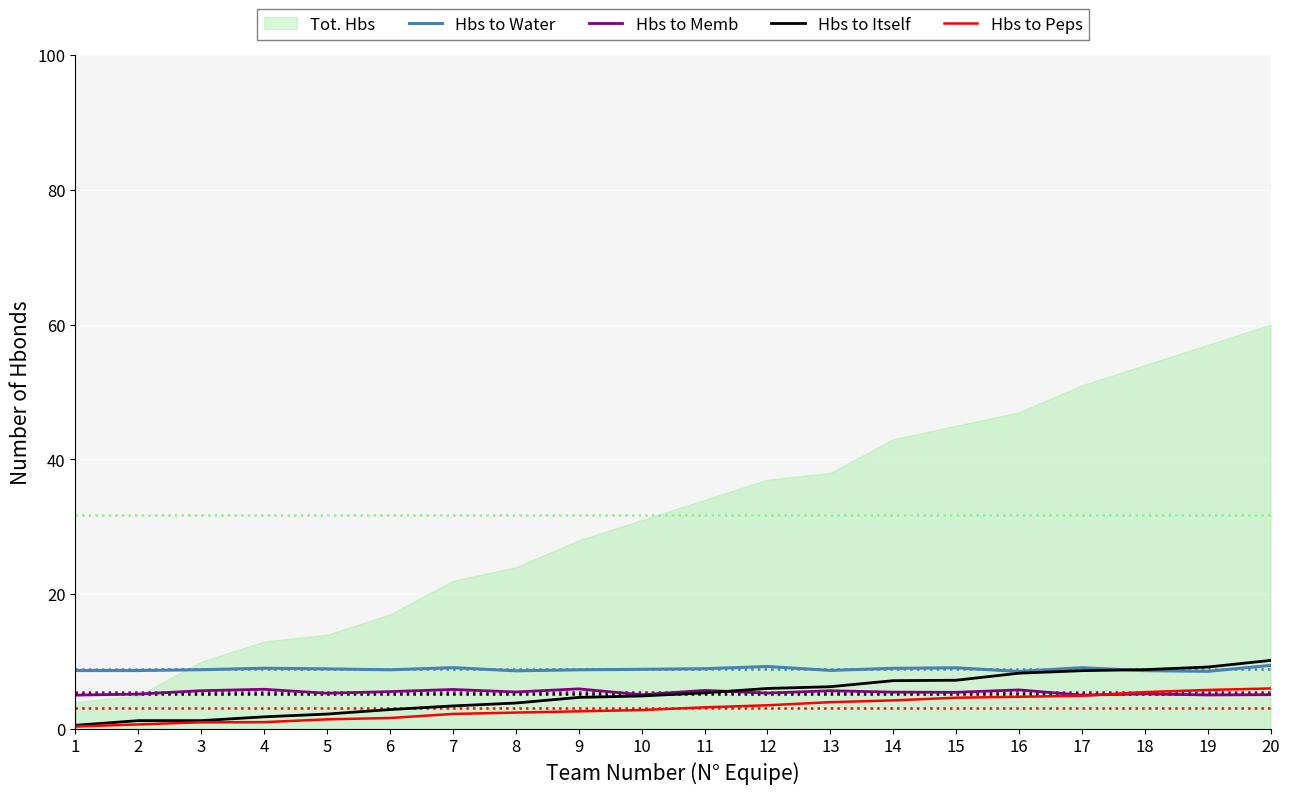

What is the minimum value for Hbs to Water?

8.5